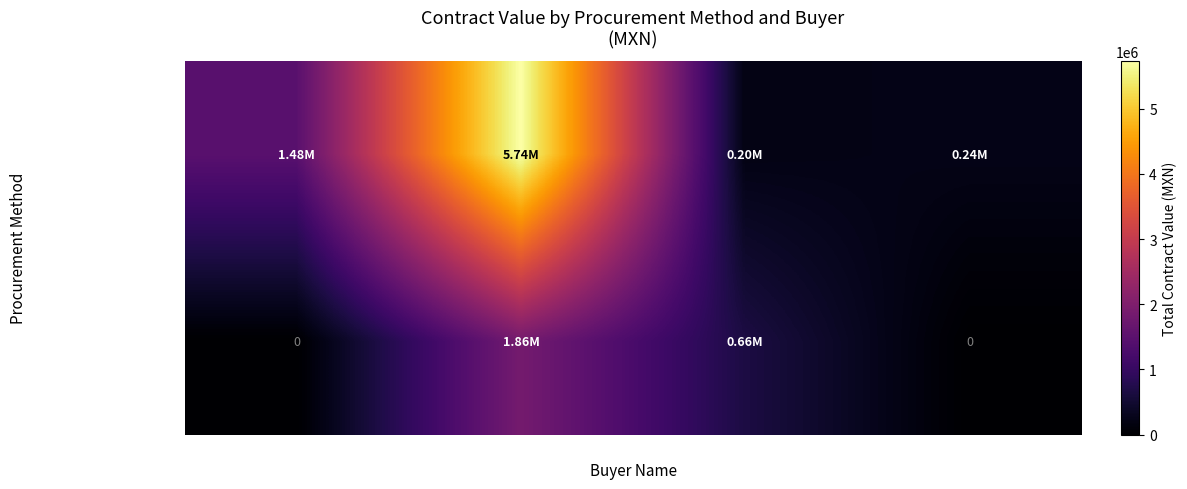

Rank the categories by Licitacion publica value from highest to lowest.

Deleg. Puebla, H. Traumatologia, H. Especialidades, Deleg. Veracruz Sur